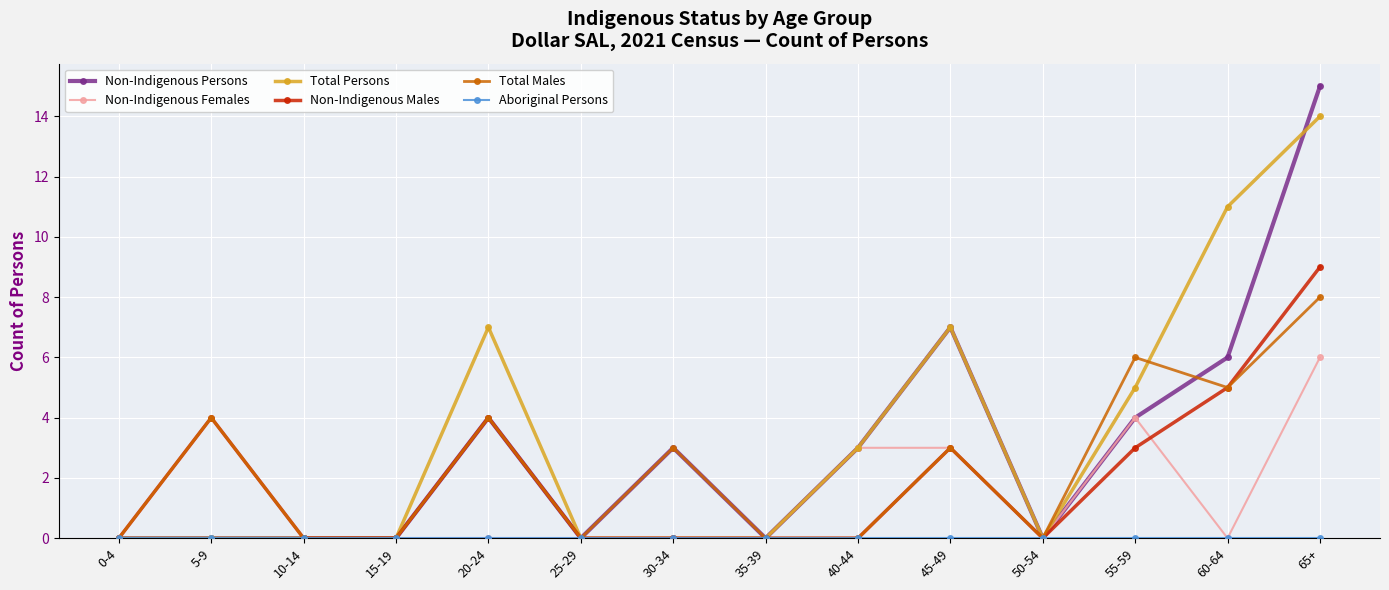

What is the spread (max minus min) of values at 40-44?

3